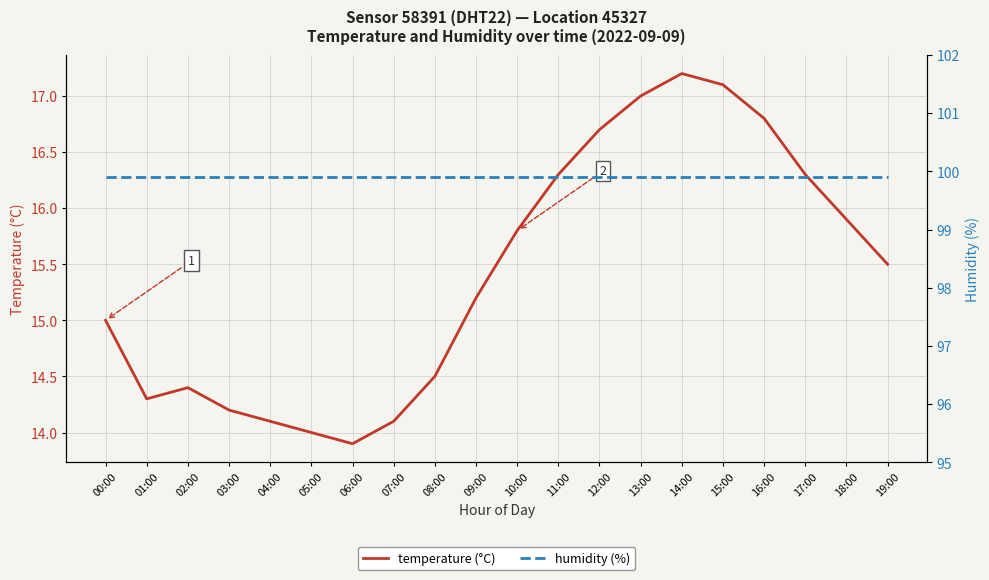

How many lines are shown in the chart?

2